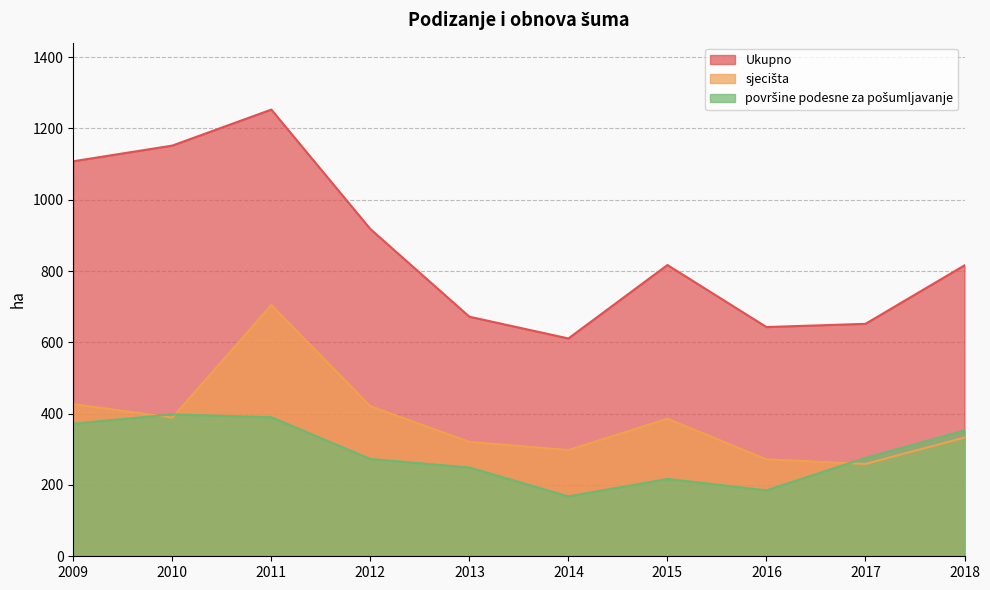

Between which two adjacent categories do površine podesne za pošumljavanje and sjecišta first intersect?

2009 and 2010